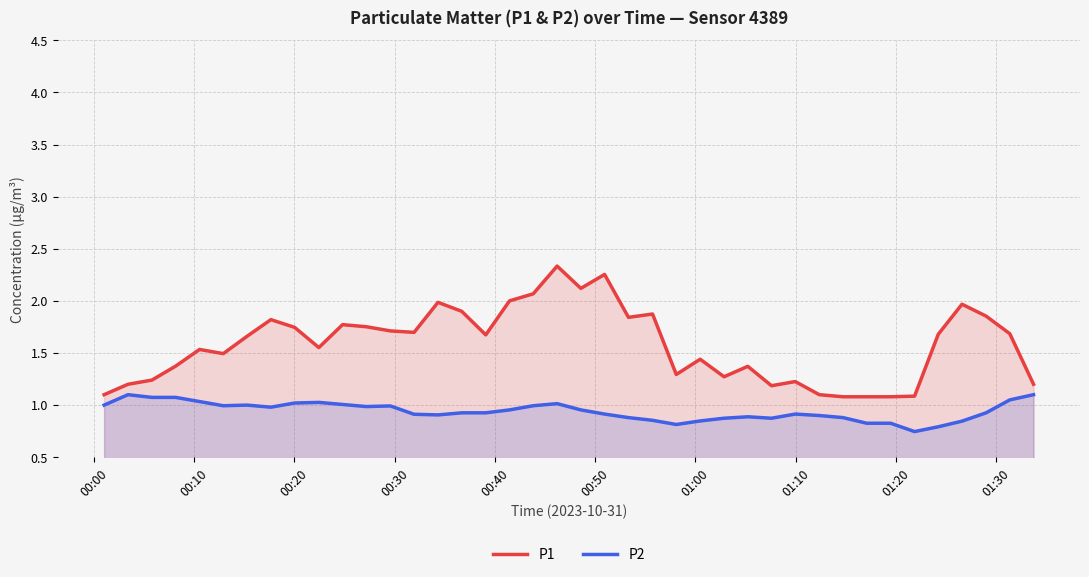

List the series in order of their peak value, lowest first.

P2, P1